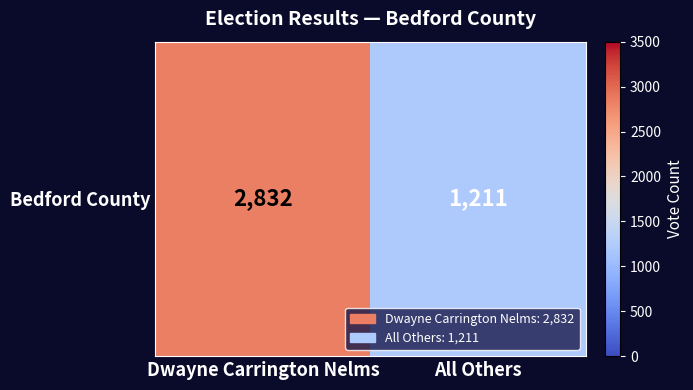

Reading left to right, extract all data points from this chart.

2832	1211